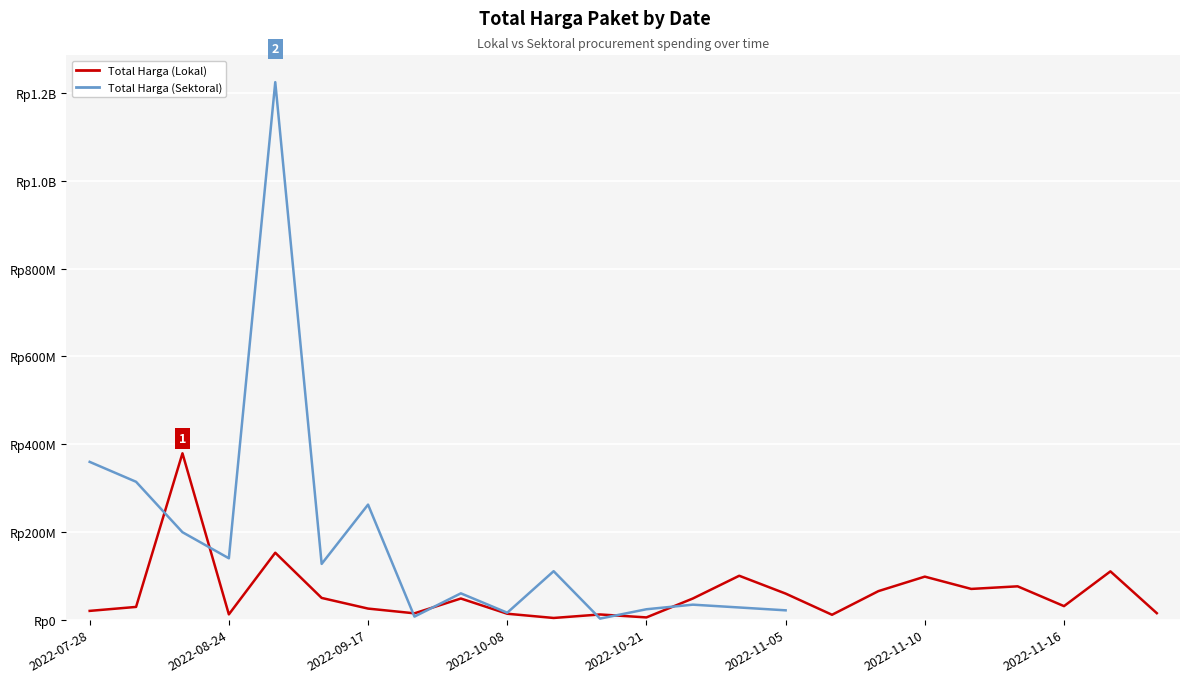

Which series ends up on top after the final intersection of Total Harga (Lokal) and Total Harga (Sektoral)?

Total Harga (Lokal)